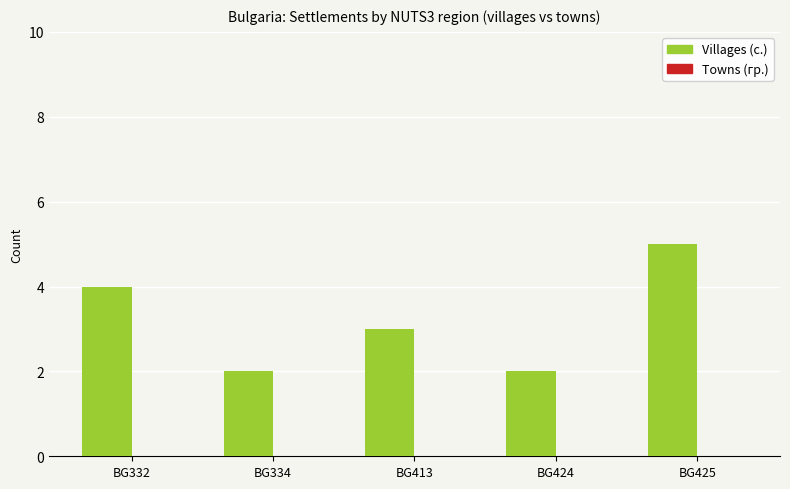

What is the maximum value shown in the chart?

5